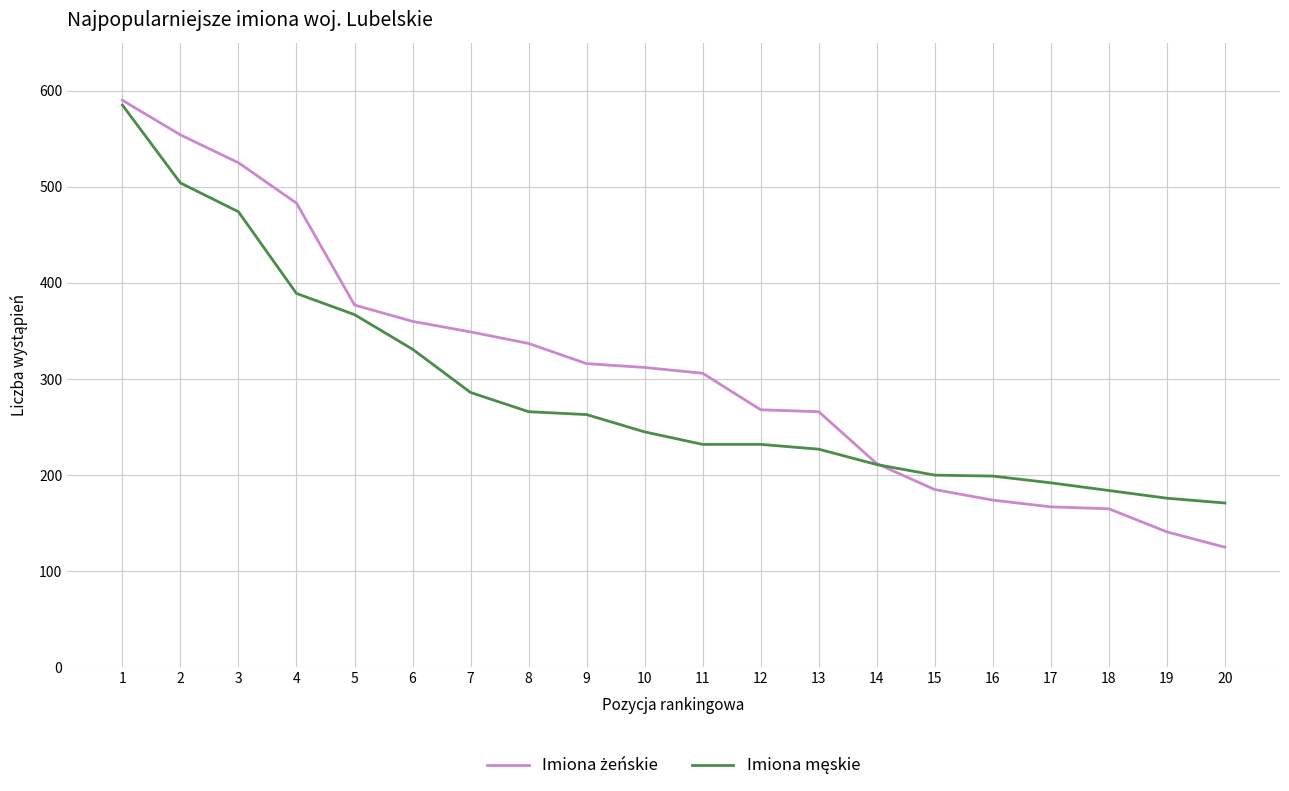

What is the total value across all series at 4?

872